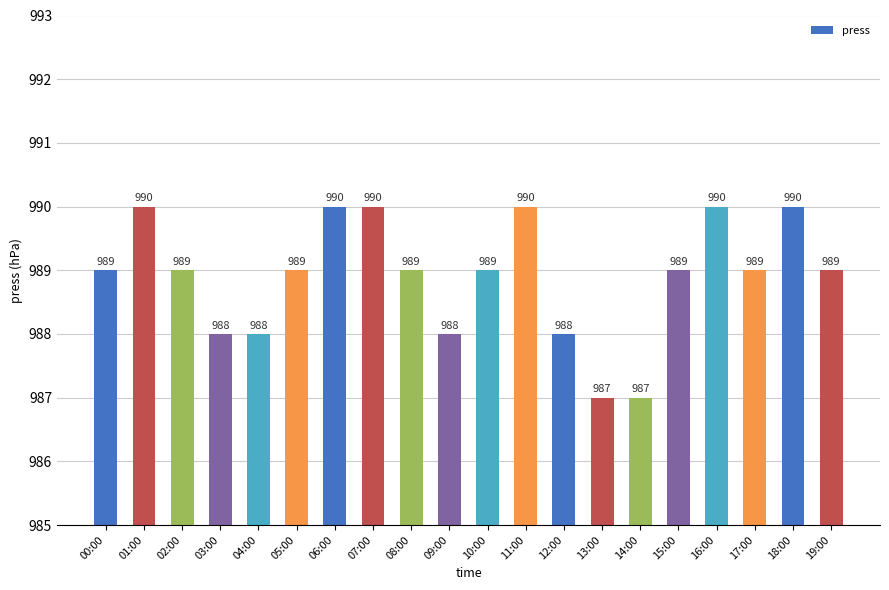

How many values are between 988 and 990?

18